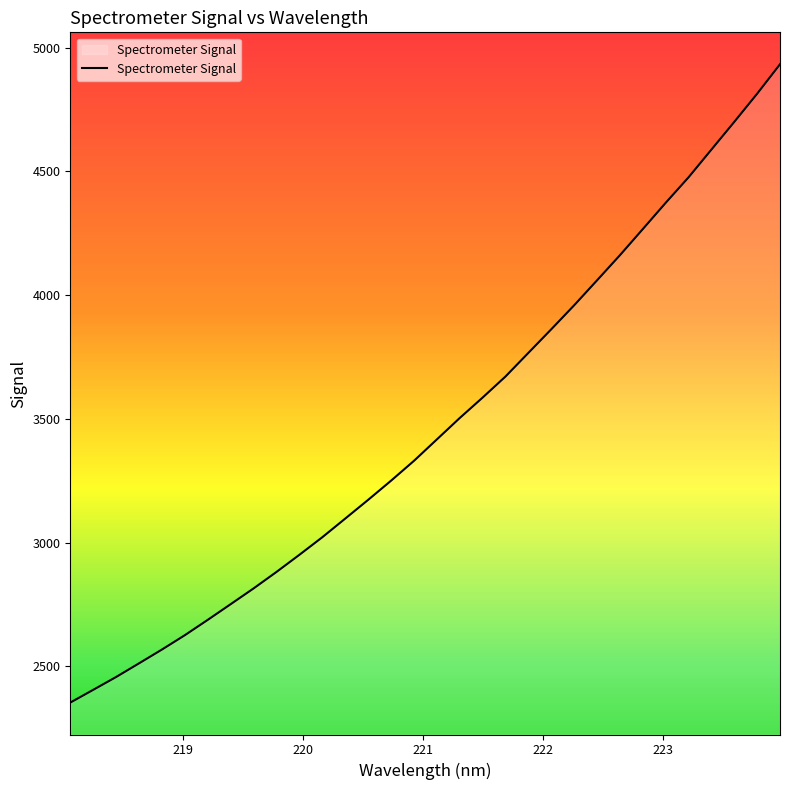

How many lines are shown in the chart?

1